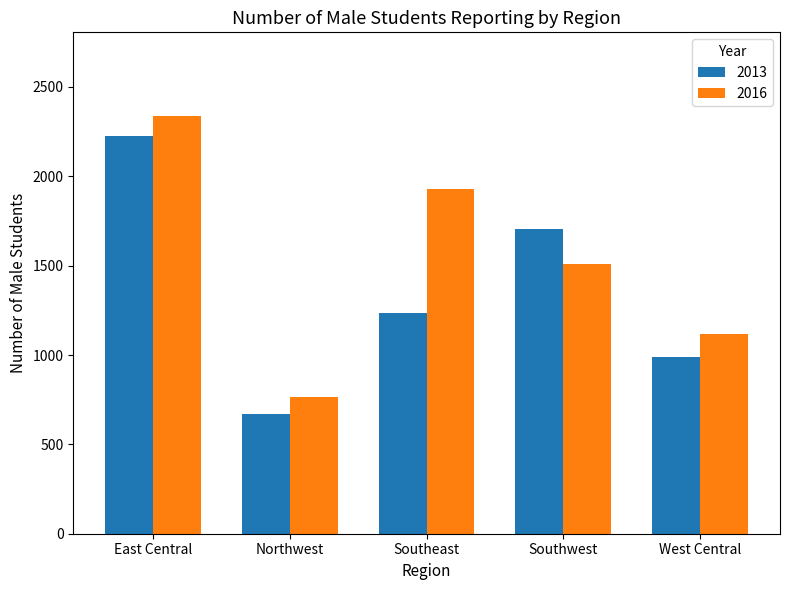

How many data points in 2016 are less than 1508?

2